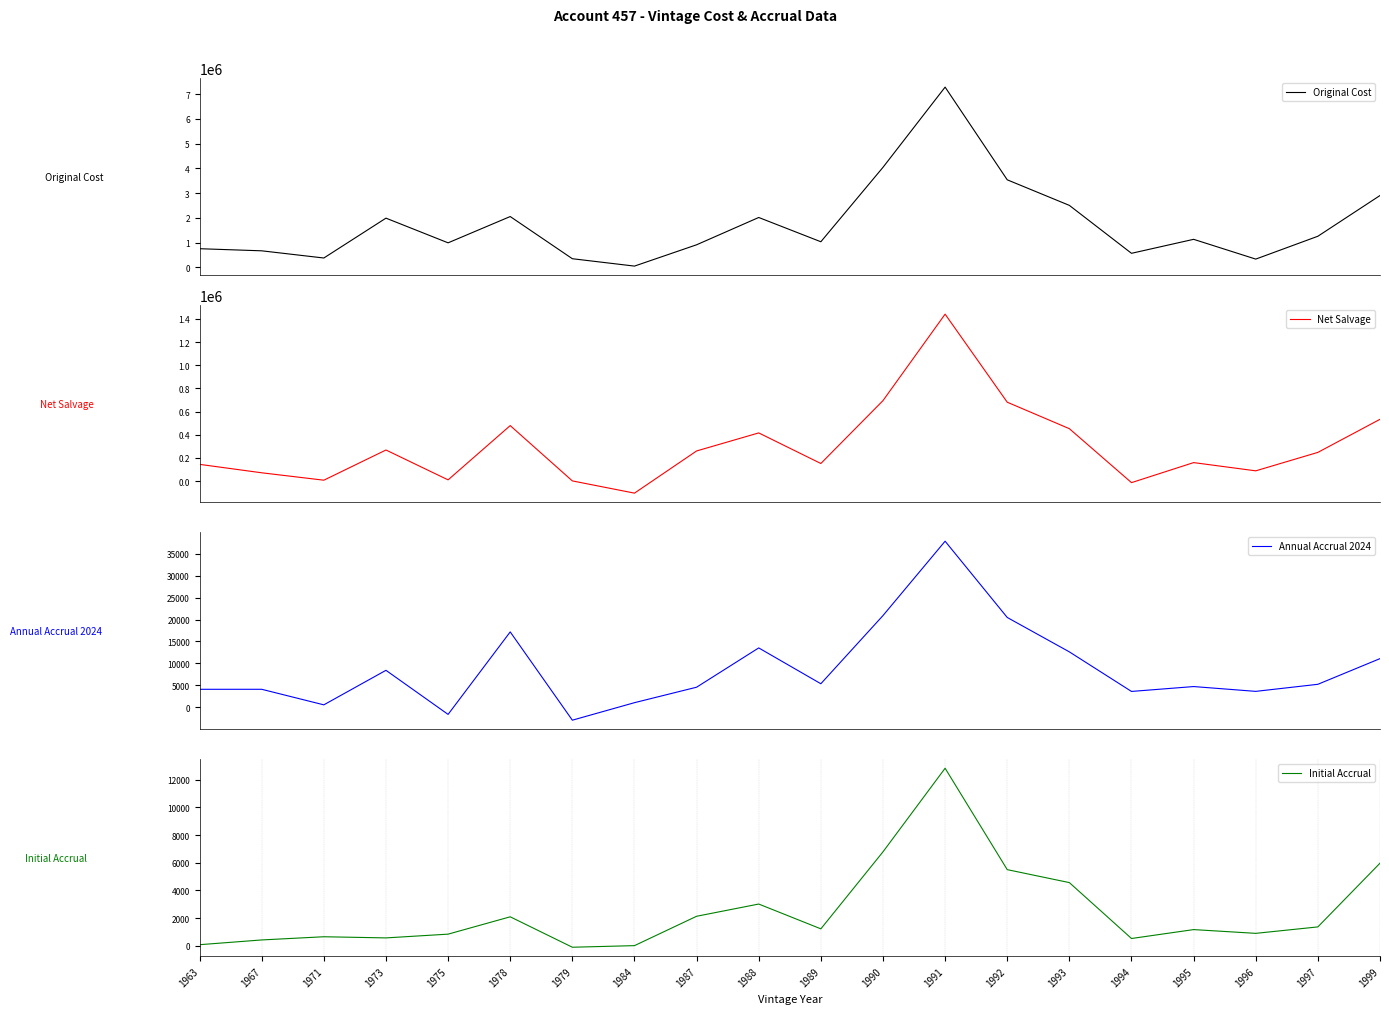

What are all the series names shown in the legend?

Original Cost, Net Salvage, Annual Accrual 2024, Initial Accrual